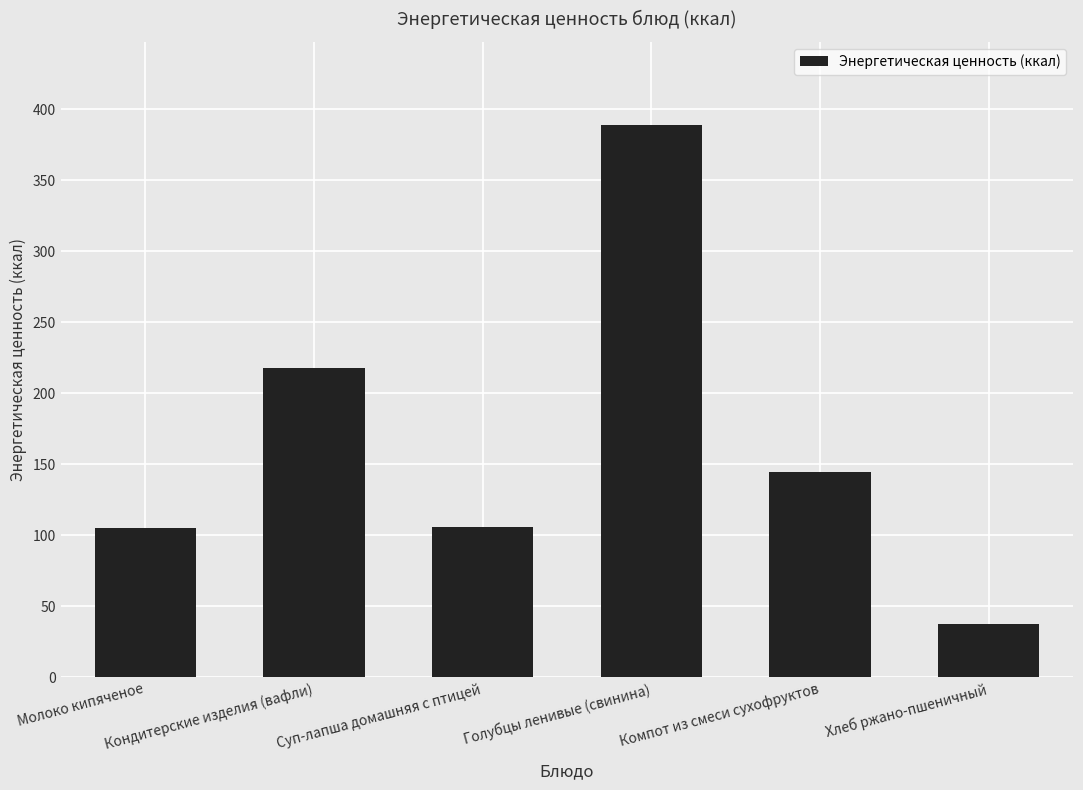

The chart shows a value of 105.0 at Молоко кипяченое. True or false?

True